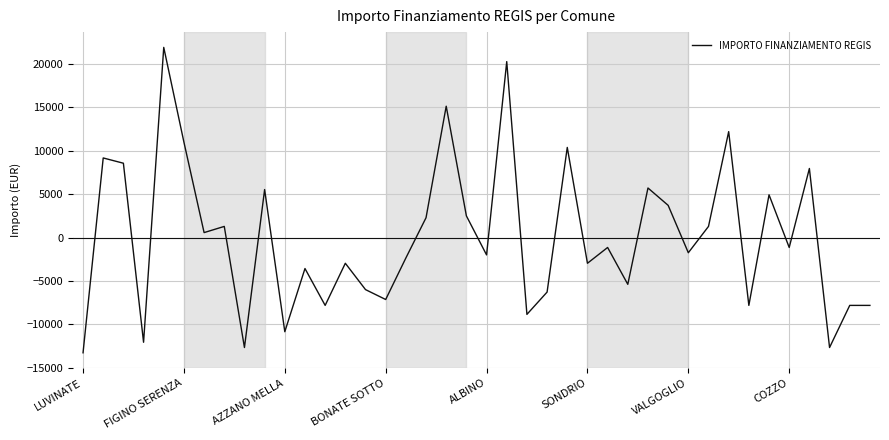

What is the smallest value displayed?

-13284.6